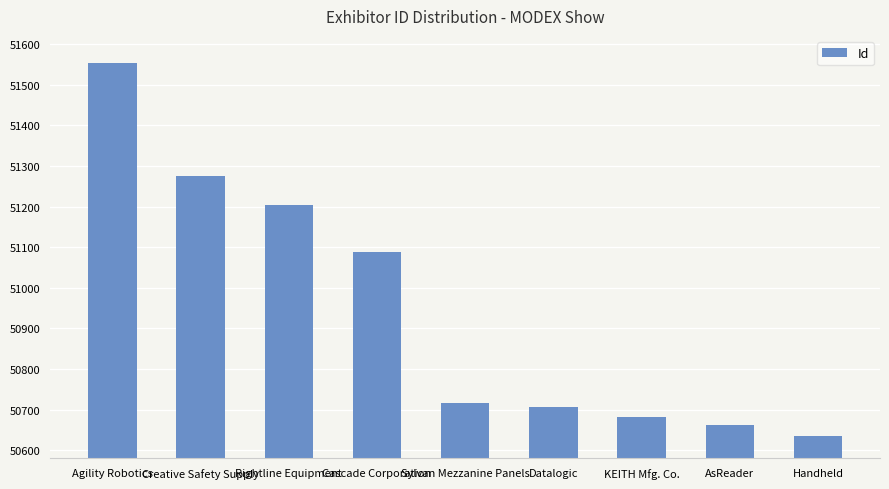

What is the approximate value at Datalogic, to the nearest 100?

50700